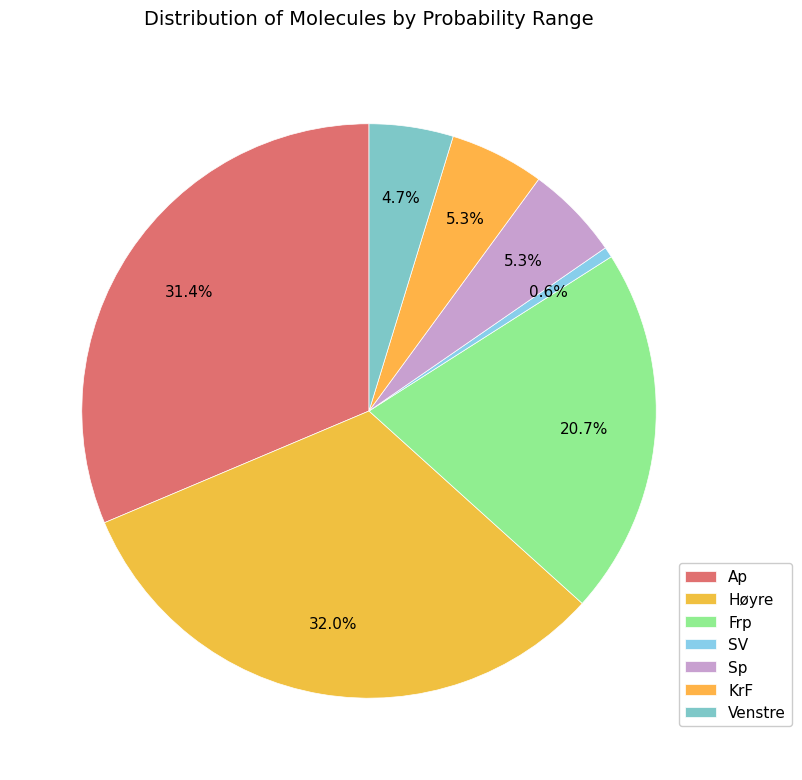

Rank the categories by value from lowest to highest.

SV, Venstre, Sp, KrF, Frp, Ap, Høyre